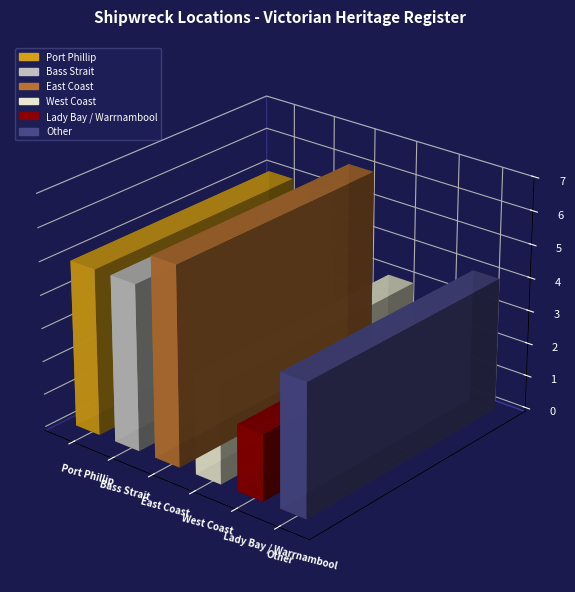

Is it true that the value at Bass Strait is 5?

True